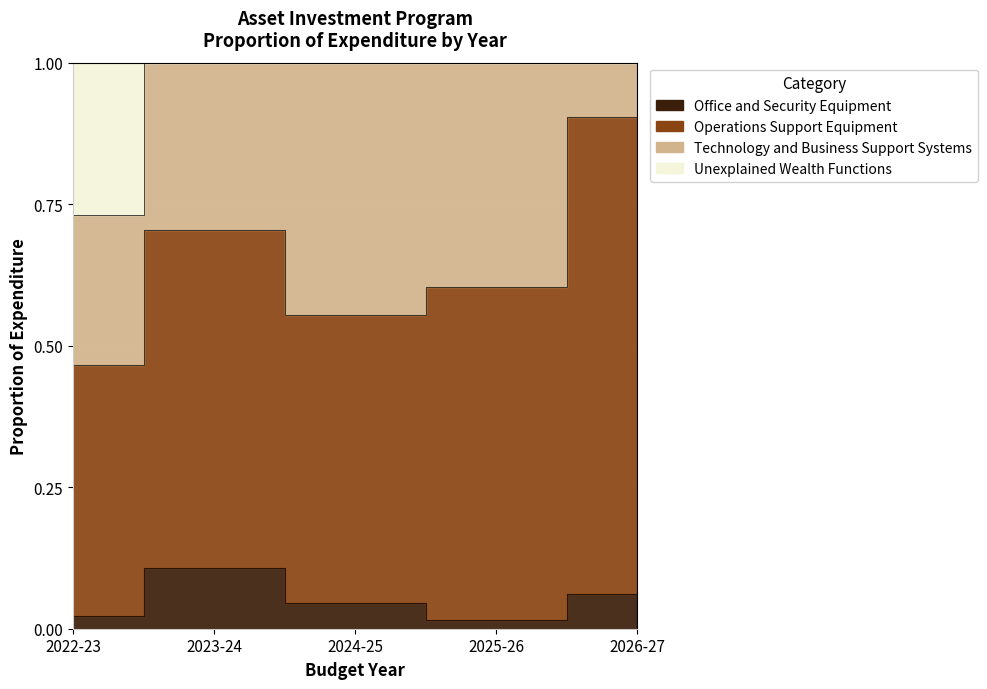

At which category is the sum across all series the highest?

2023-24